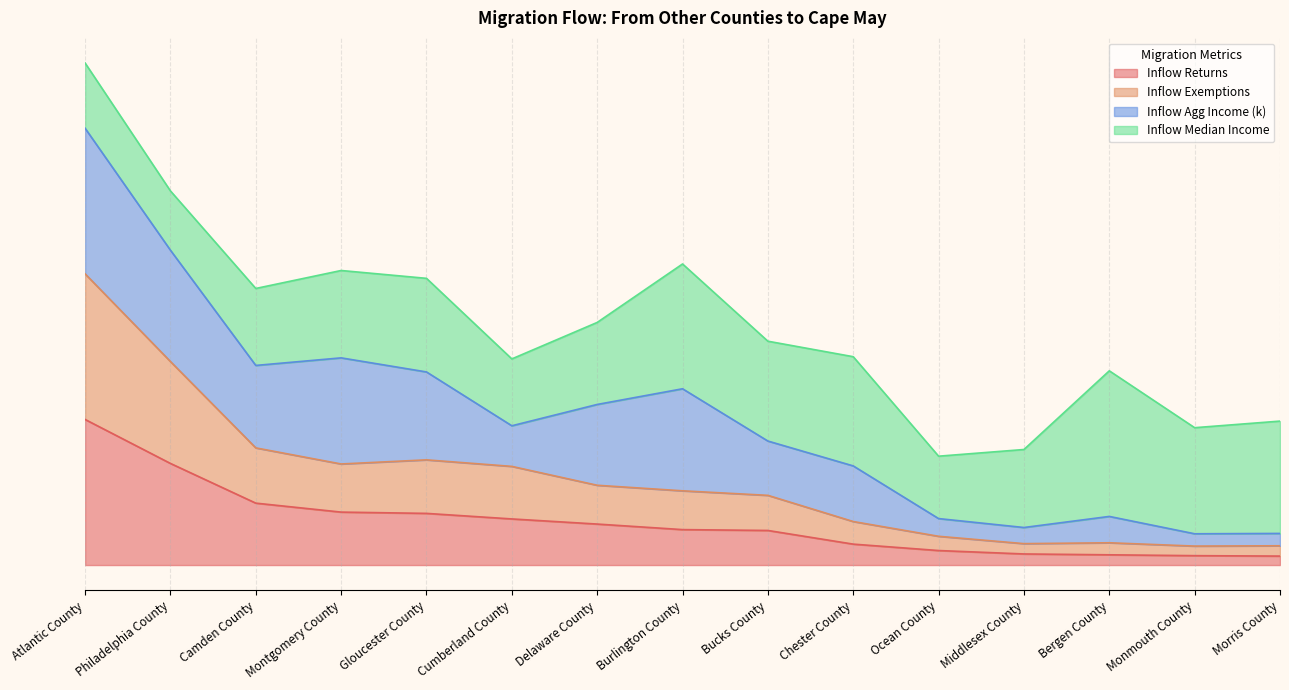

Which category has the lowest value in the Inflow Returns series?

Morris County